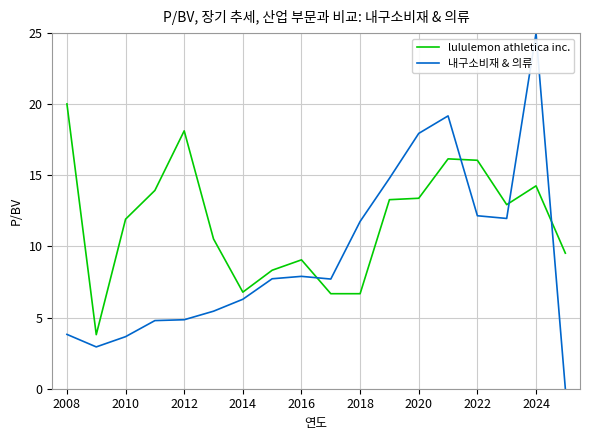

After their last crossing, which series has the higher values: lululemon athletica inc. or 내구소비재 & 의류?

lululemon athletica inc.